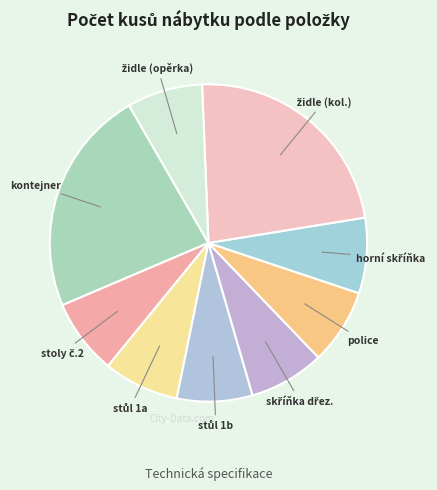

The kontejner slice represents 23% of the pie. True or false?

True